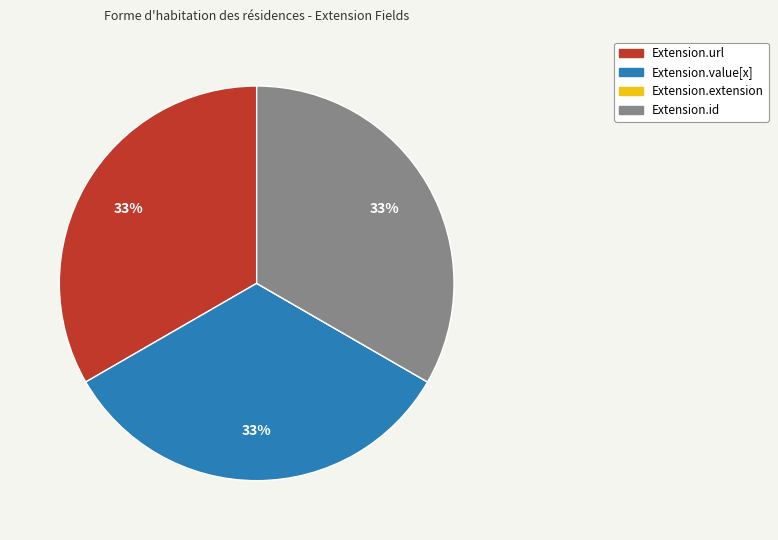

What percentage is the Extension.url slice, to the nearest percent?

33%